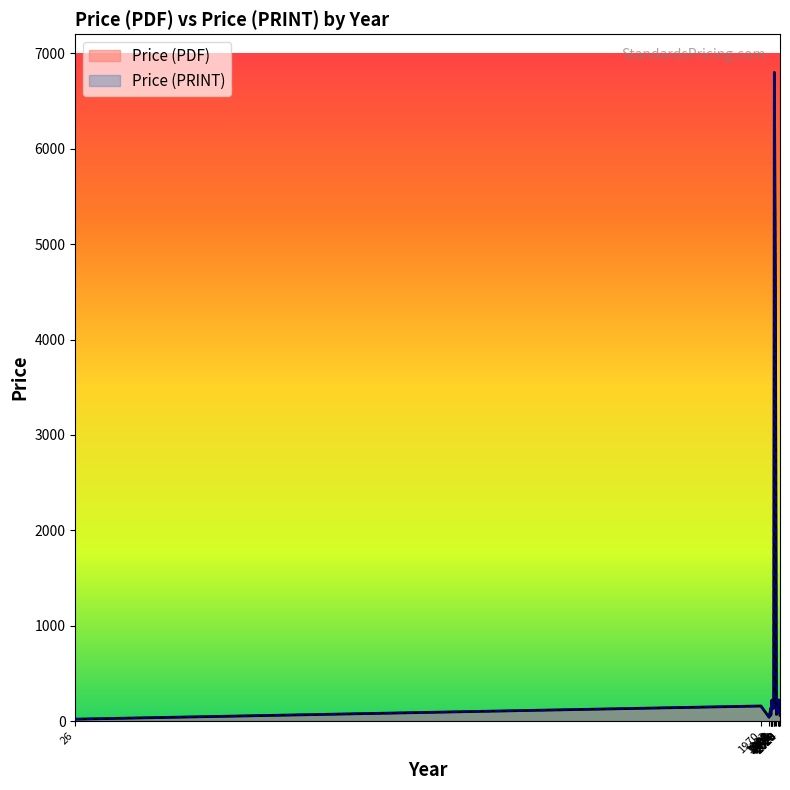

What is the sum of all Price (PDF) values?

13685